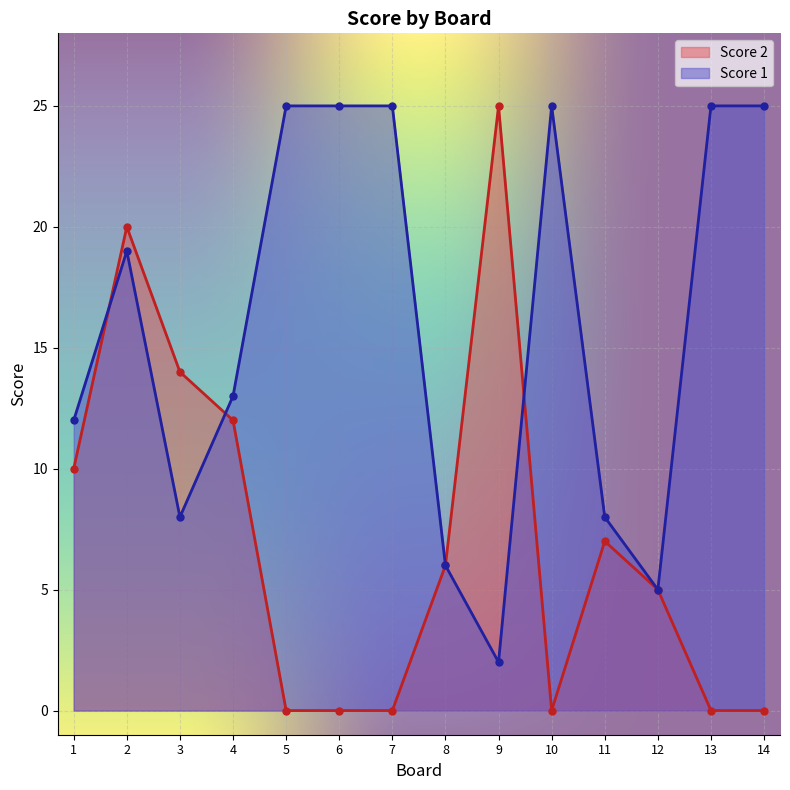

Which series has the widest spread of values?

Score 2